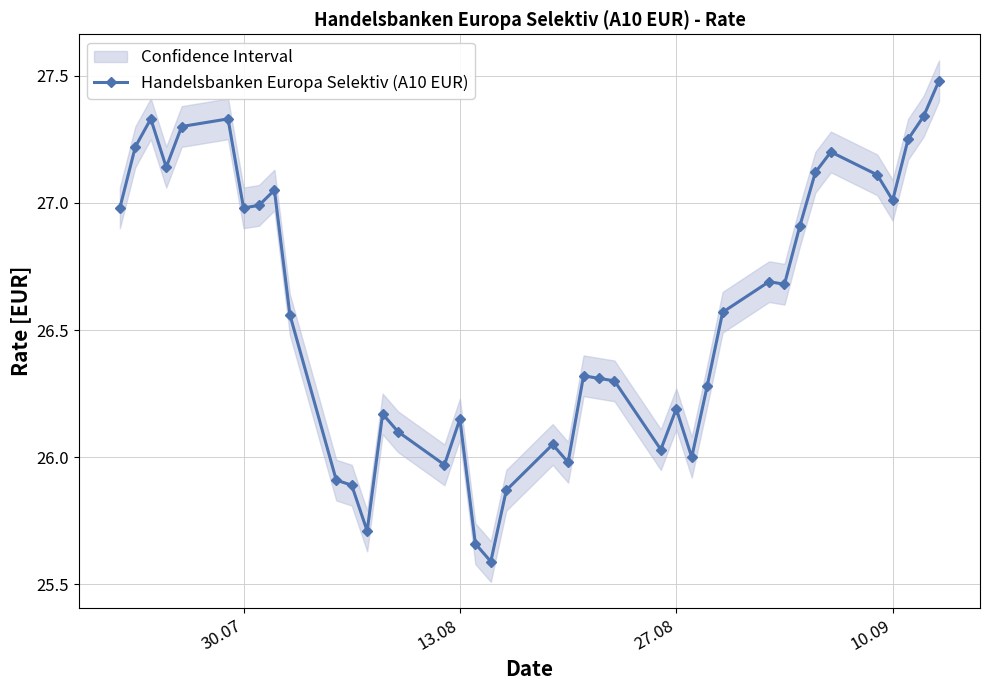

How many lines are shown in the chart?

1